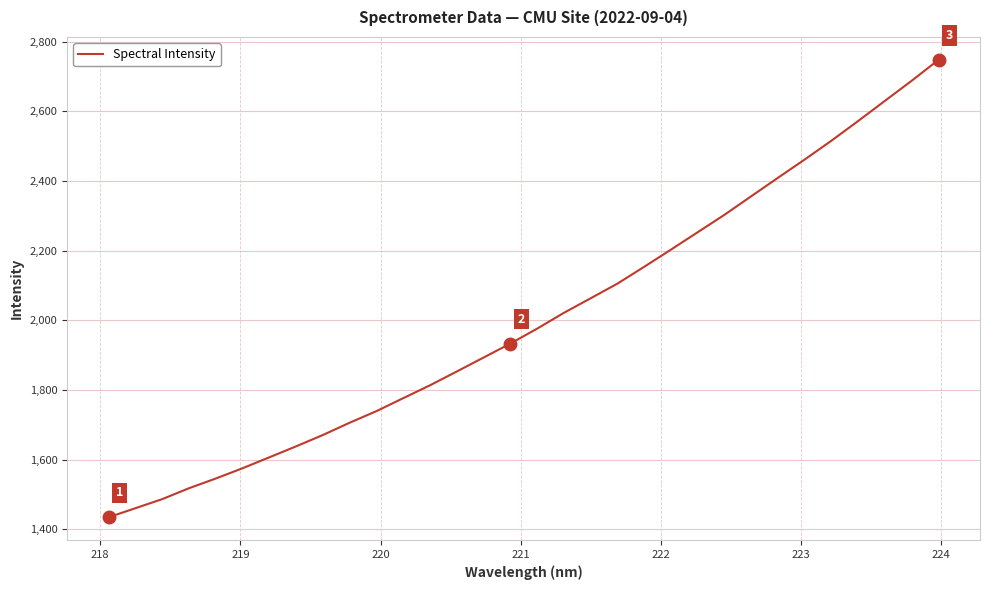

What is the minimum value shown in the chart?

1434.5